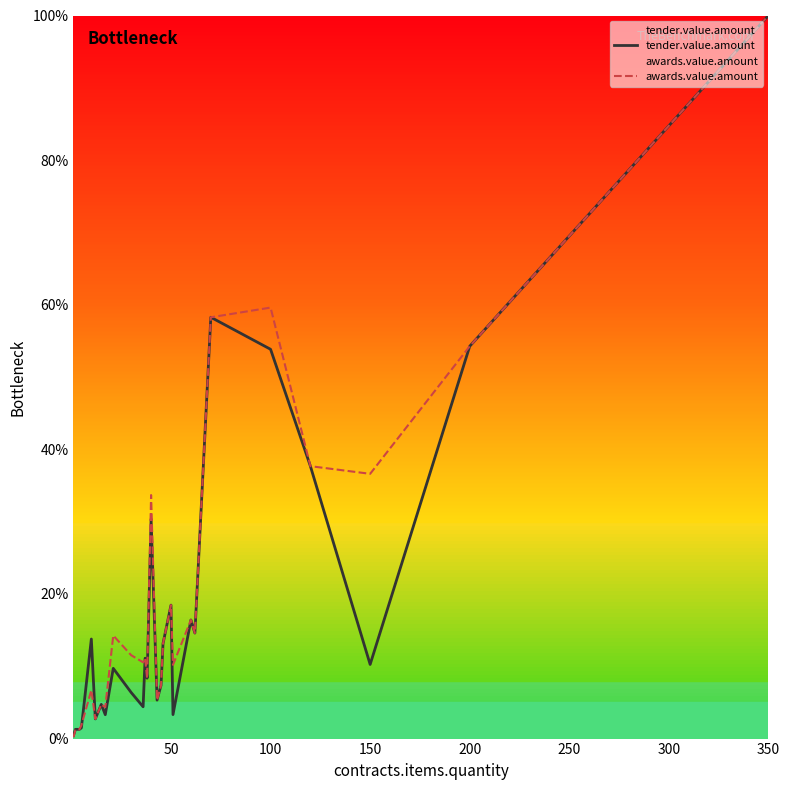

The value of tender.value.amount at 200 is 54.3. True or false?

True